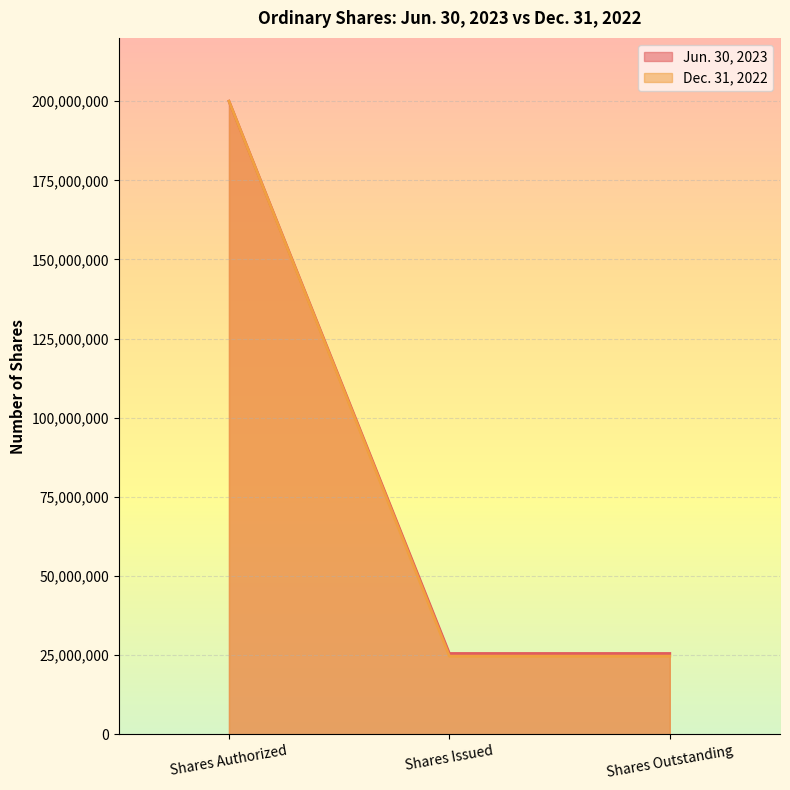

What is the minimum value shown in the chart?

24661470